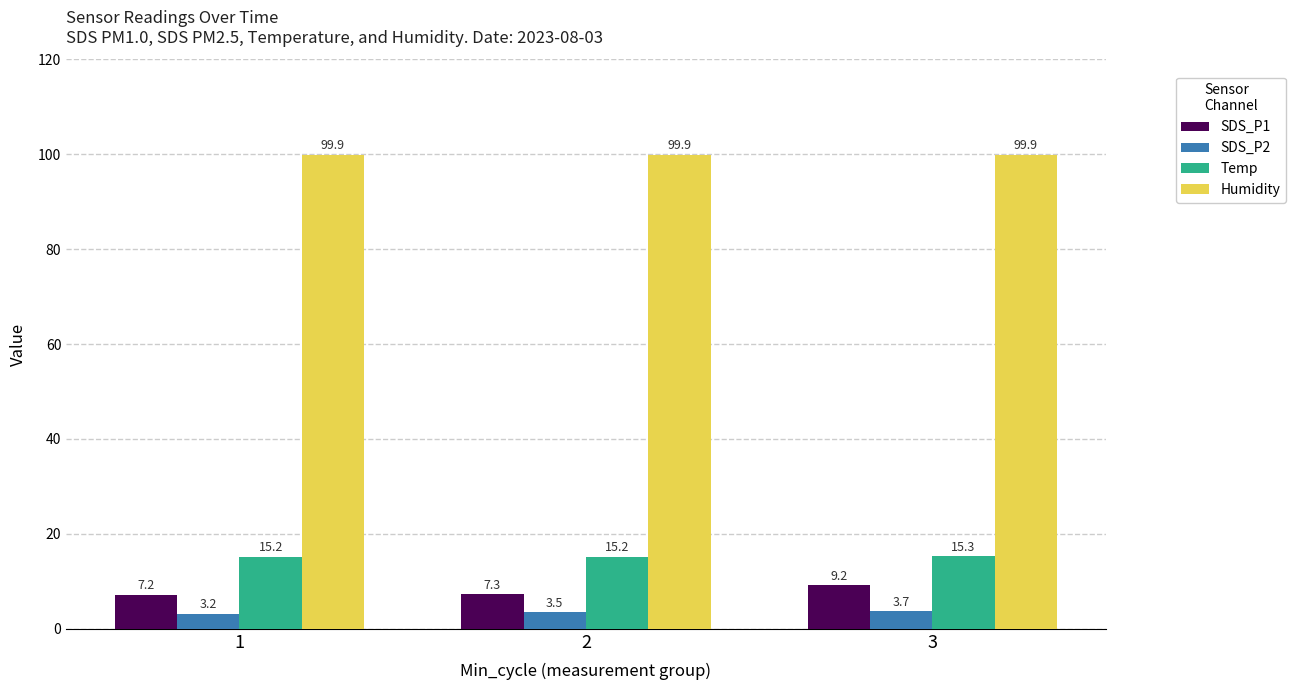

Does the chart contain any negative values?

No